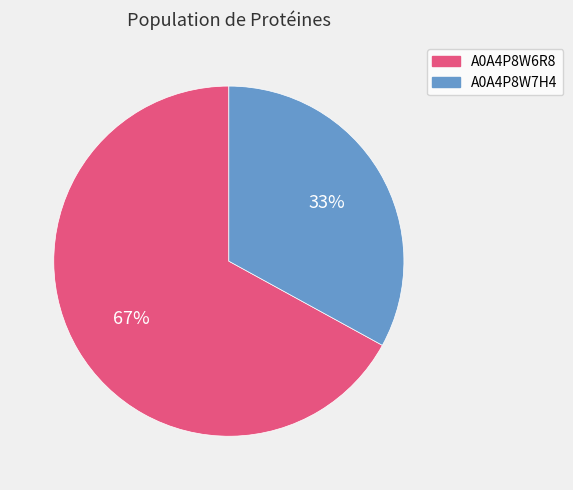

To the nearest percent, what is the difference between the largest and smallest slice percentages?

34%